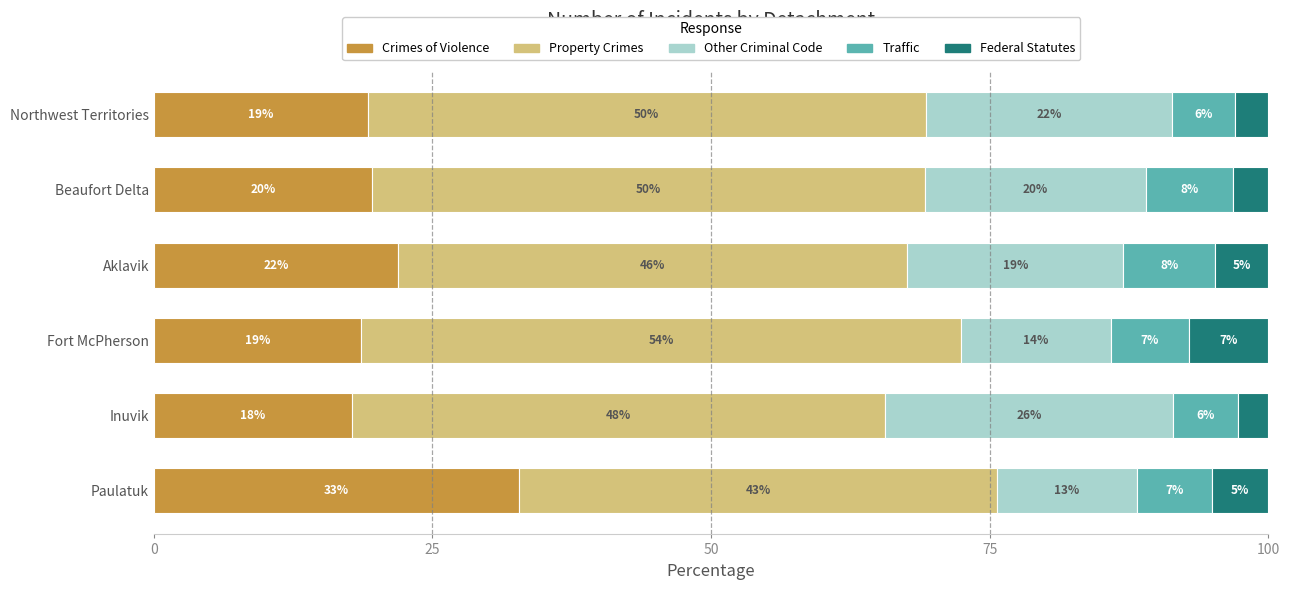

What are all the series names shown in the legend?

Crimes of Violence, Property Crimes, Other Criminal Code, Traffic, Federal Statutes